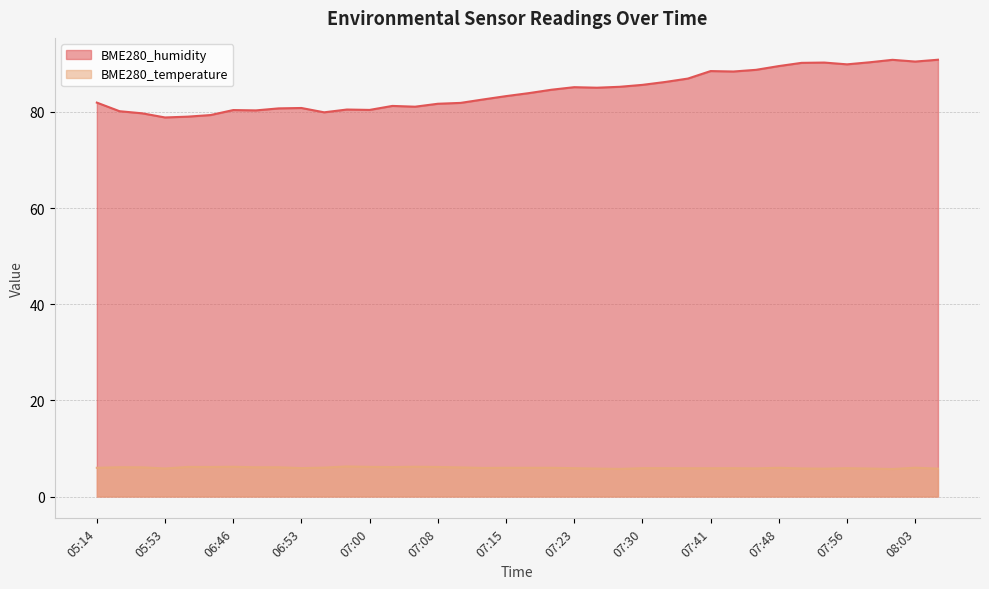

Rank the categories by BME280_temperature value from highest to lowest.

06:58, 07:05, 06:46, 07:00, 06:07, 06:14, 07:08, 07:03, 05:48, 06:48, 06:51, 05:51, 07:10, 06:56, 08:03, 05:14, 07:15, 07:18, 07:20, 07:48, 07:13, 06:53, 07:23, 07:30, 07:33, 07:43, 07:56, 07:36, 07:41, 07:46, 07:51, 05:53, 07:58, 07:25, 08:05, 07:53, 07:28, 08:01